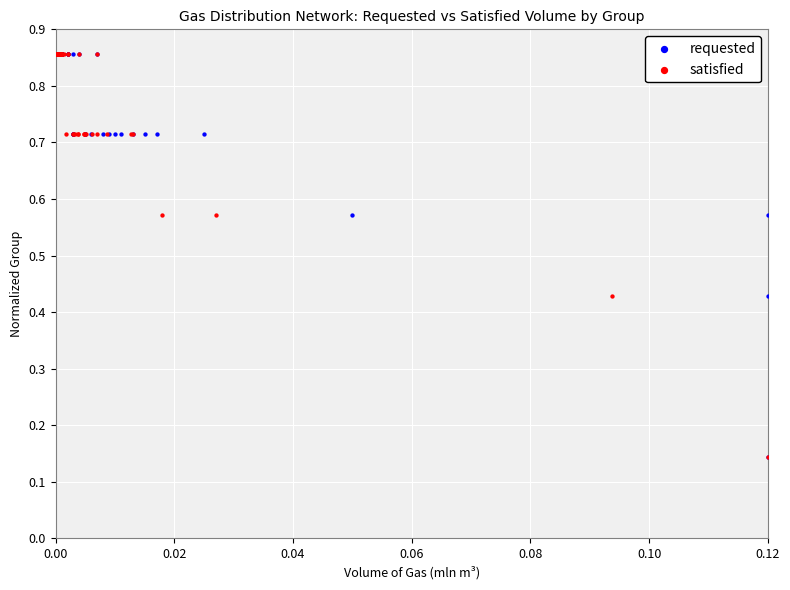

What are all the series names shown in the legend?

requested, satisfied